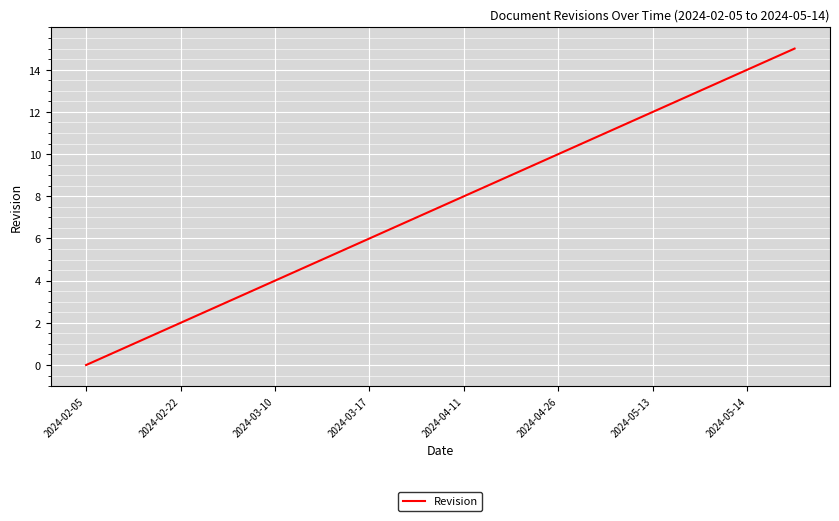

What is the average value?

8